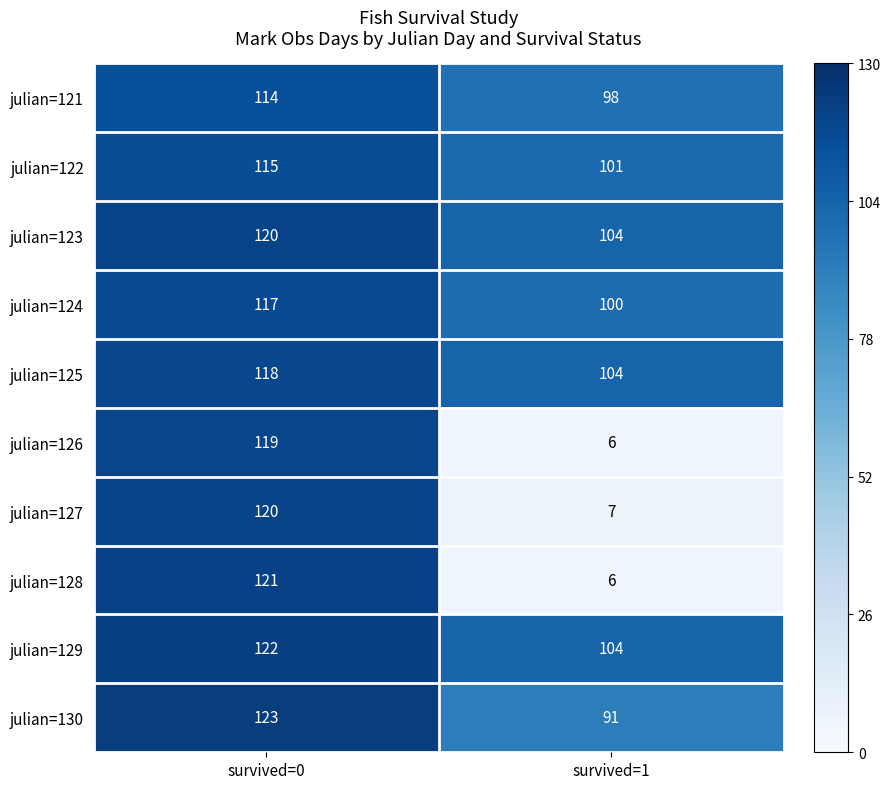

How many distinct data groups are displayed?

10